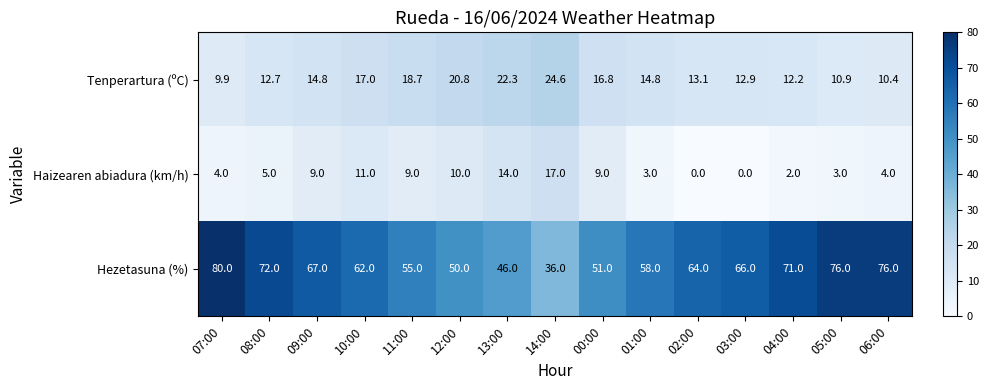

Rank the series at 00:00 from lowest to highest value.

Haizearen abiadura (km/h), Tenperartura (ºC), Hezetasuna (%)